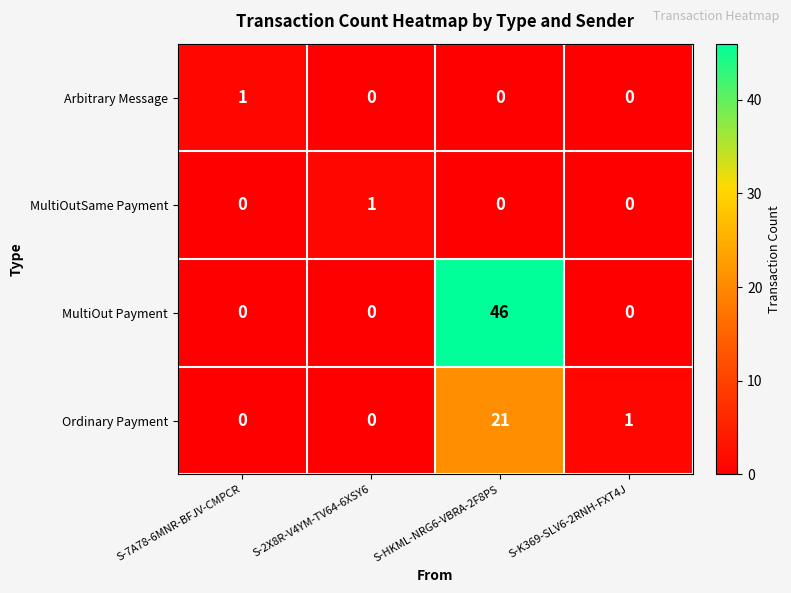

At which category is the sum across all series the highest?

S-HKML-NRG6-VBRA-2F8PS